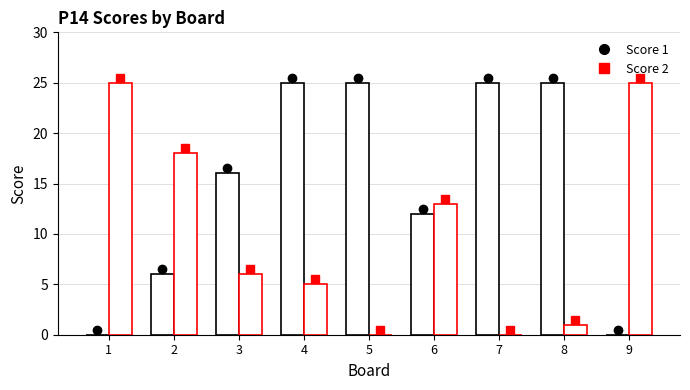

The value of Score 2 at 1 is 25. True or false?

True